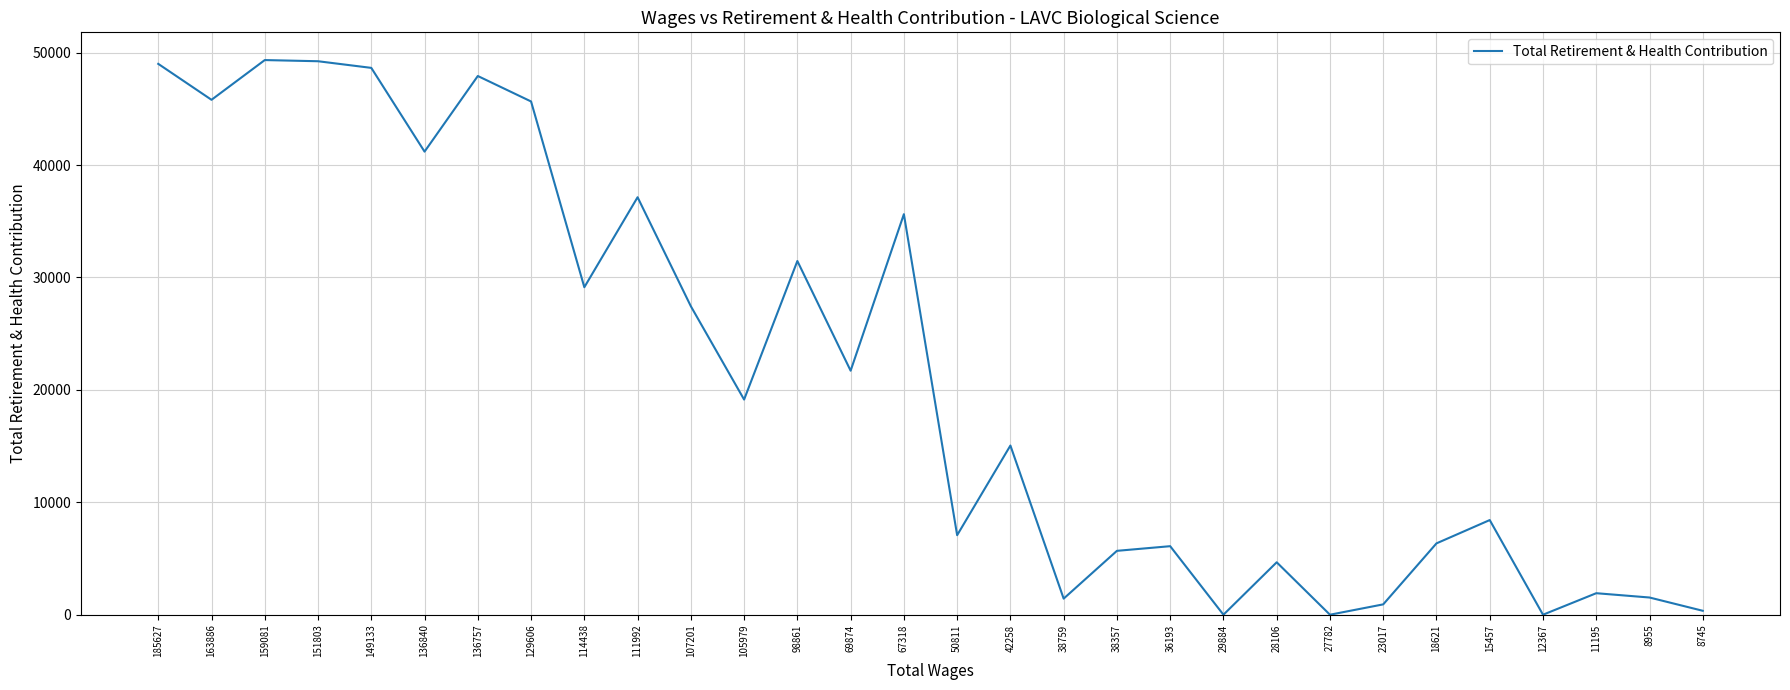

The chart shows a value of 10190 at 38357. True or false?

False